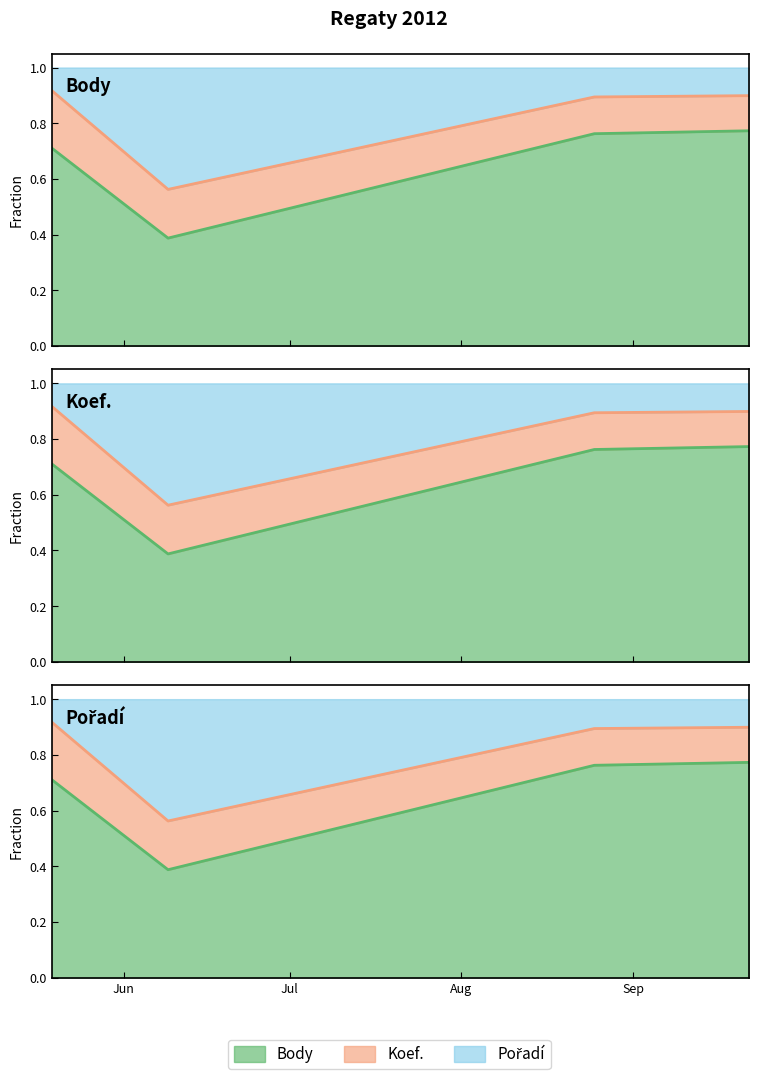

True or false: Pořadí and CTL cross at least once.

False